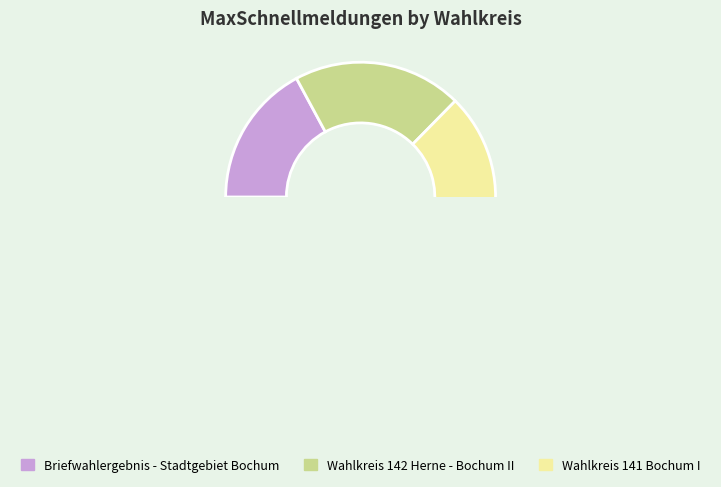

Which has a higher value, Briefwahlergebnis - Stadtgebiet Bochum or Wahlkreis 142 Herne - Bochum II?

Wahlkreis 142 Herne - Bochum II